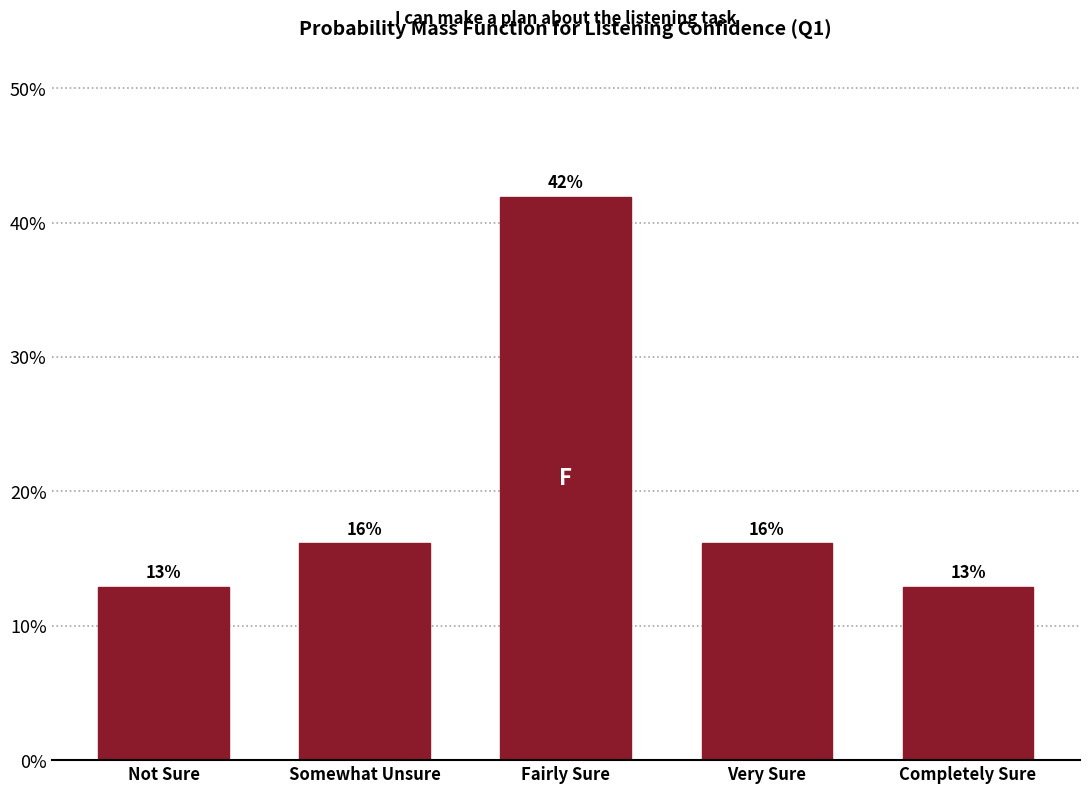

Are the bars horizontal?

No